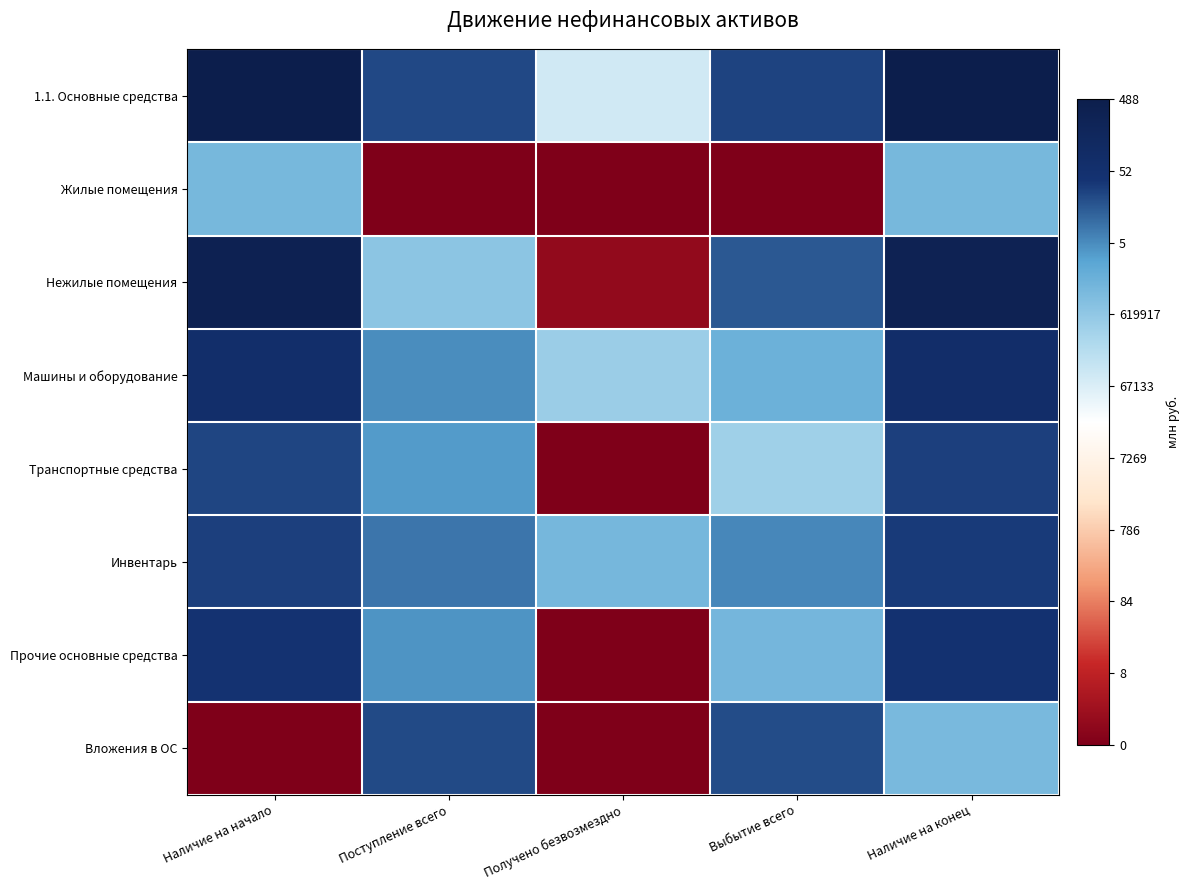

Which label corresponds to the smallest value in the chart?

Поступление всего